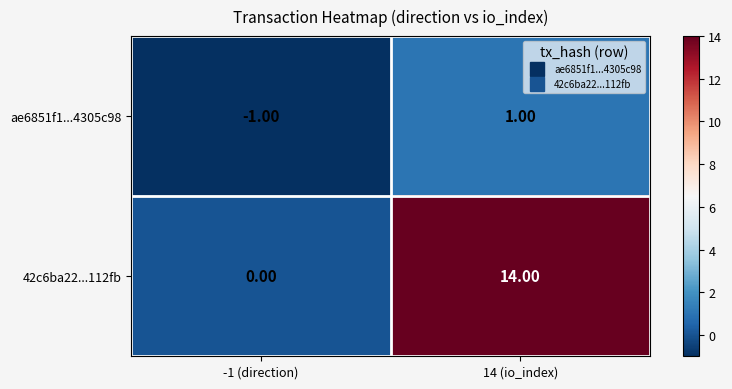

Which category has the lowest value across all series?

-1 (direction)